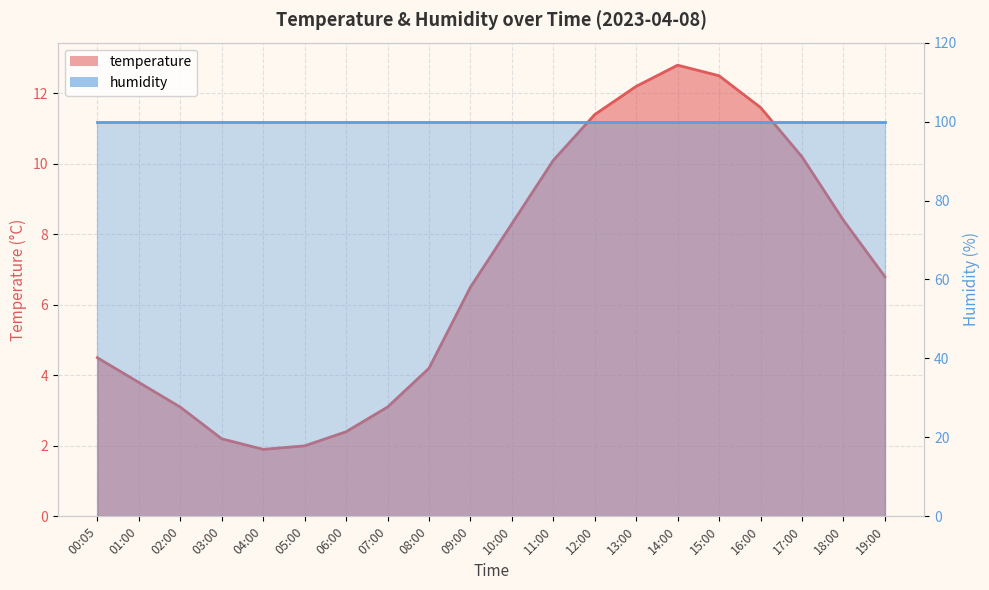

What is the change in value from 15:00 to 18:00?

-4.1